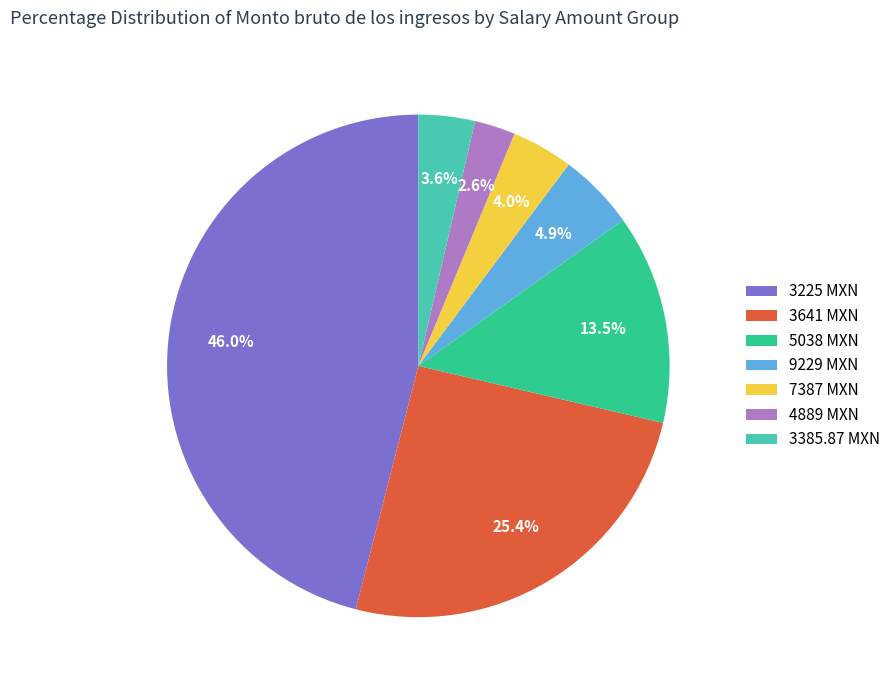

Does 7387 MXN represent more than half of the total?

No